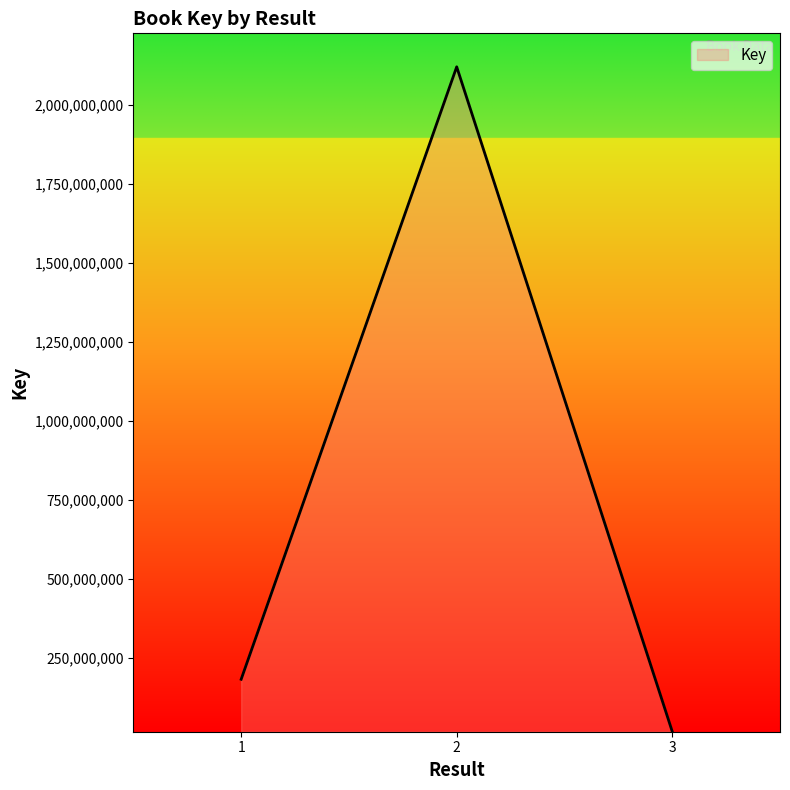

Rank the categories by value from lowest to highest.

3, 1, 2